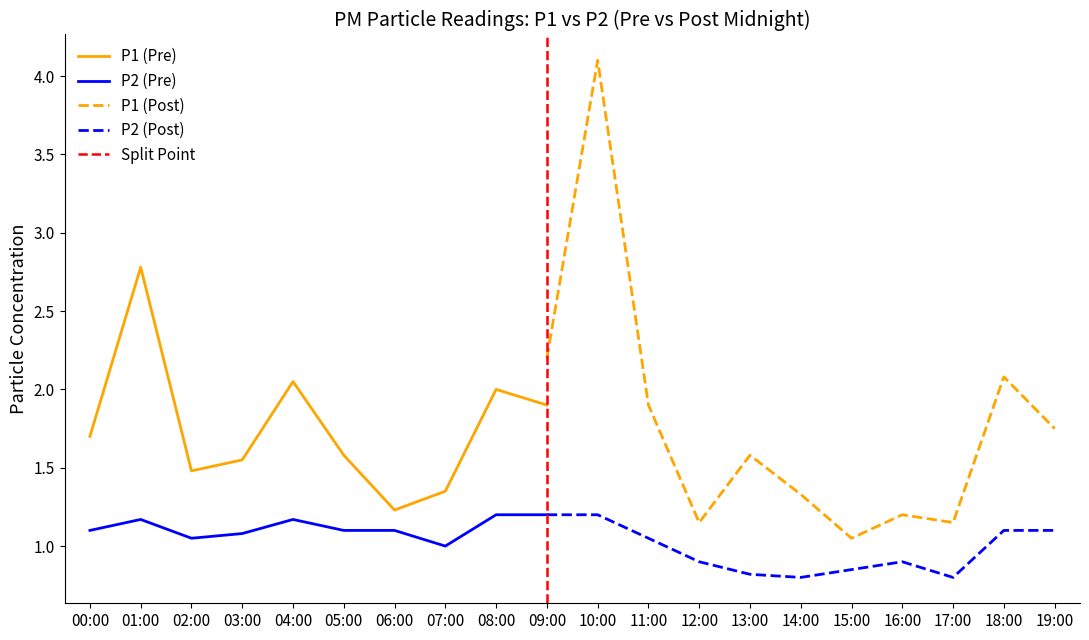

After their last crossing, which series has the higher values: P2 (Post) or P1 (Pre)?

P1 (Pre)